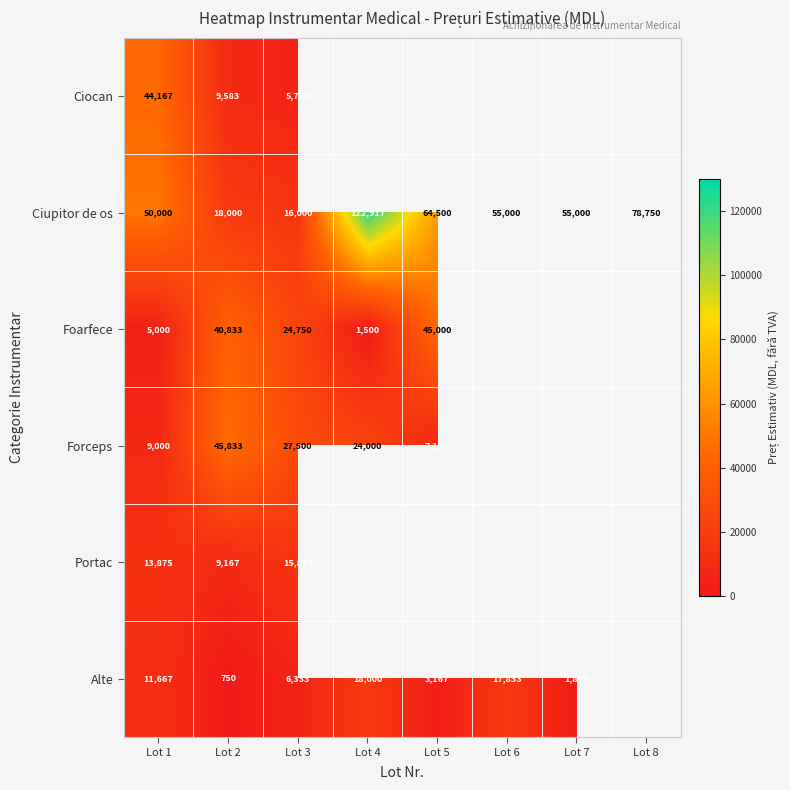

Rank the series at Lot 1 from highest to lowest value.

Ciupitor de os, Ciocan, Portac, Alte, Forceps, Foarfece